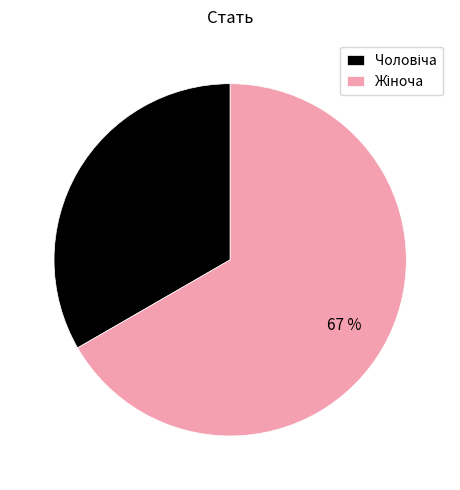

How many segments does this pie chart have?

2